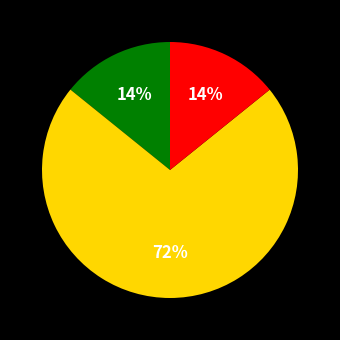

To the nearest percent, what is the average slice percentage?

33%